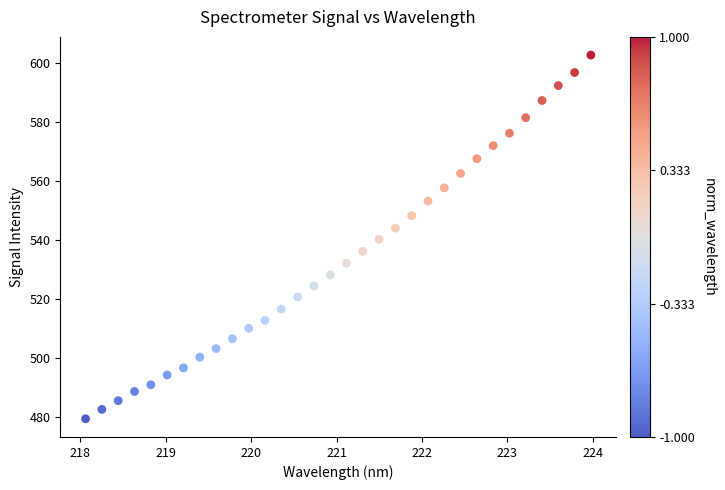

What is the range of X values (max minus min)?

5.9